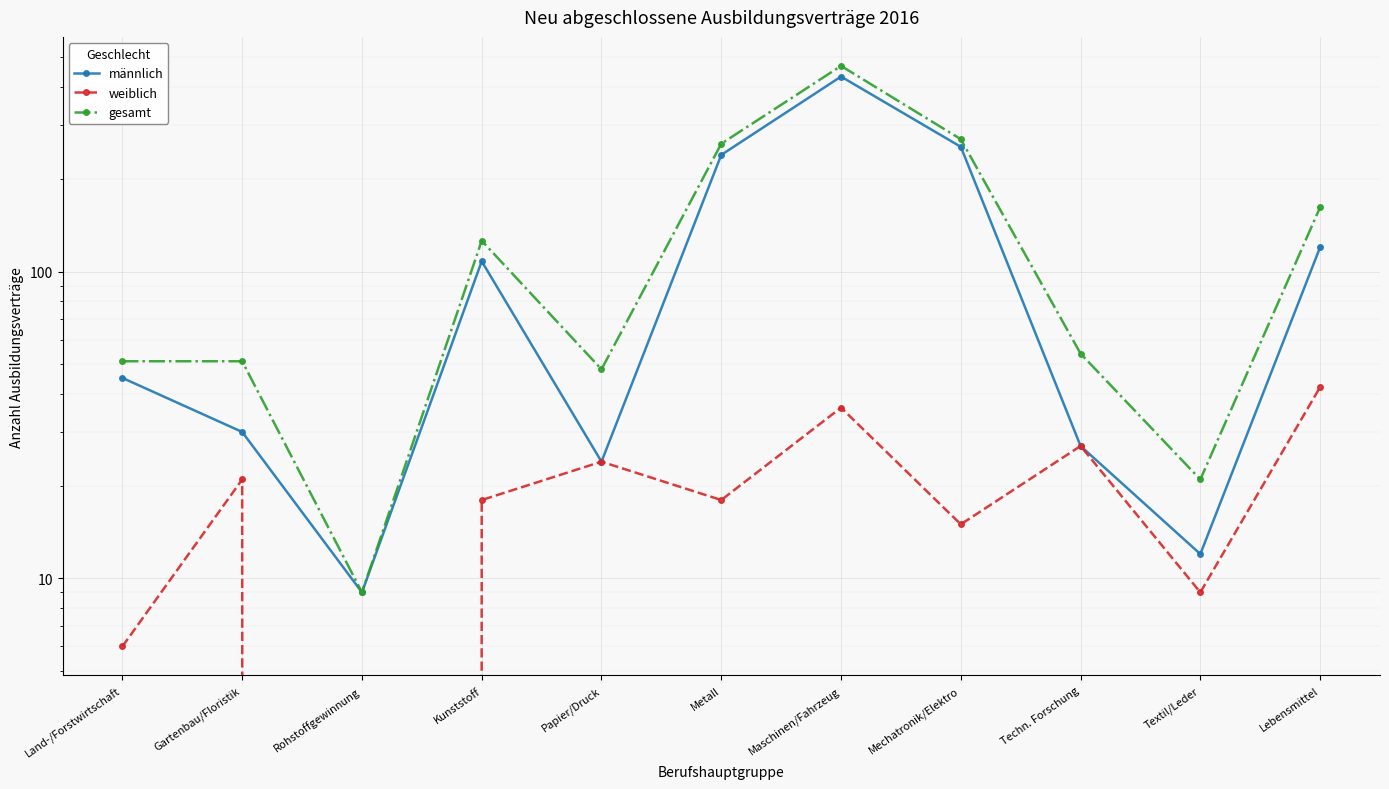

What is the value of the gesamt point at the 2nd from the left?

51